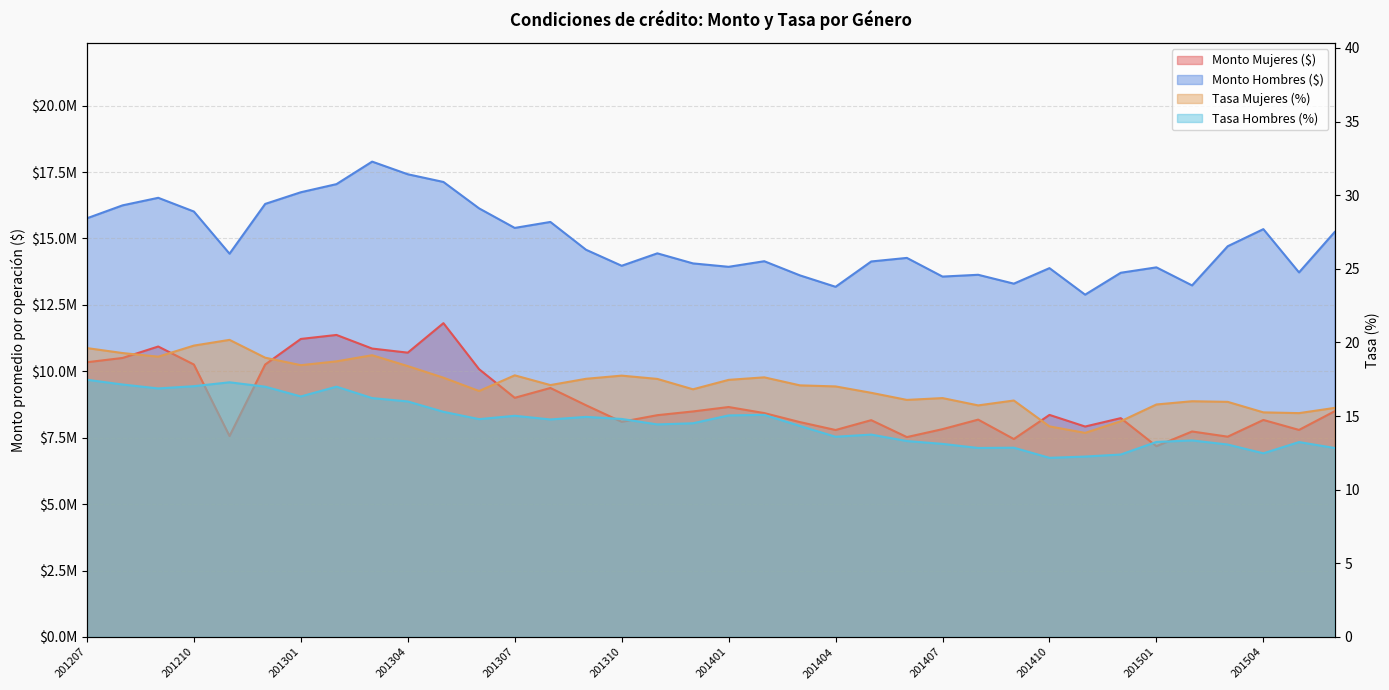

True or false: Monto Mujeres ($) and Tasa Hombres (%) cross at least once.

False